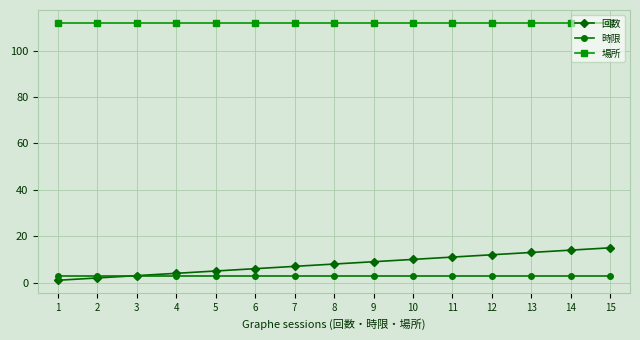

Reading right to left, list all the values displayed in this chart.

回数: 15=15	14=14	13=13	12=12	11=11	10=10	9=9	8=8	7=7	6=6	5=5	4=4	3=3	2=2	1=1
時限: 15=3	14=3	13=3	12=3	11=3	10=3	9=3	8=3	7=3	6=3	5=3	4=3	3=3	2=3	1=3
場所: 15=112	14=112	13=112	12=112	11=112	10=112	9=112	8=112	7=112	6=112	5=112	4=112	3=112	2=112	1=112